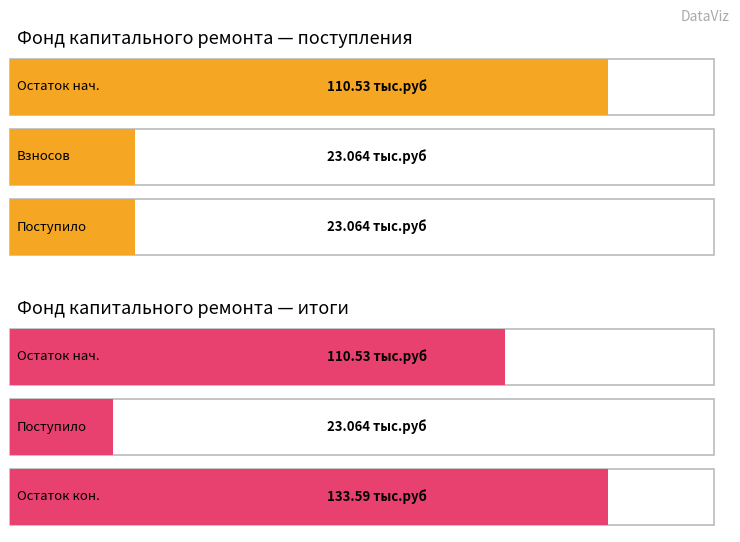

Is it true that Maximum utilization equals 133.6 at Остаток на конец?

True